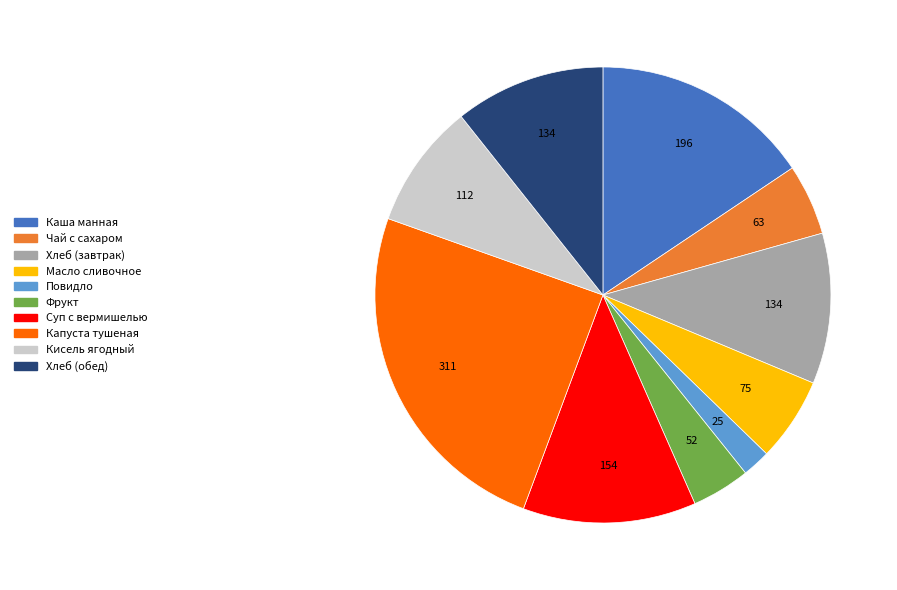

How many slices are in this pie chart?

10